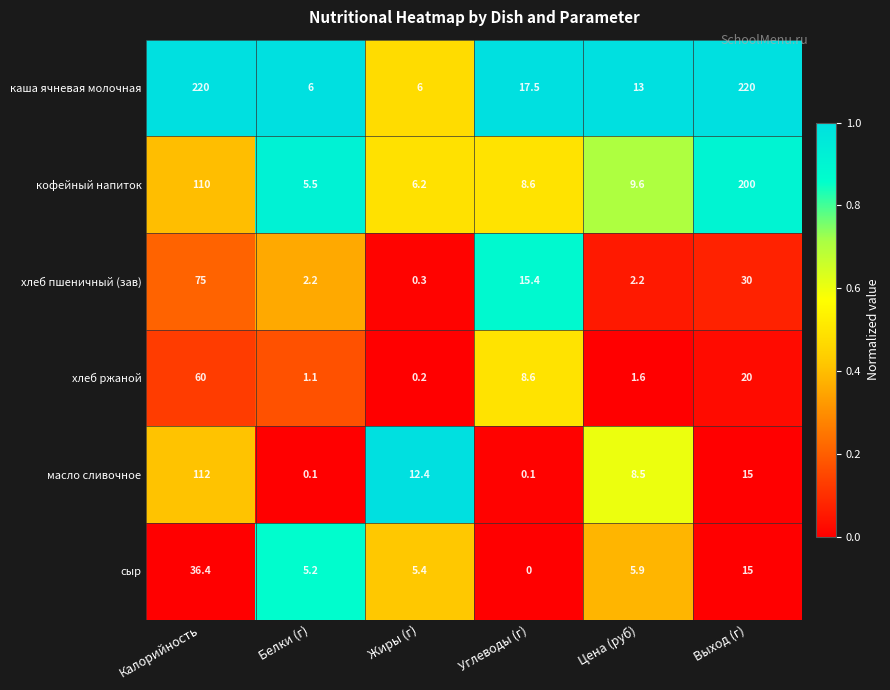

What is the maximum value shown in the chart?

220.0